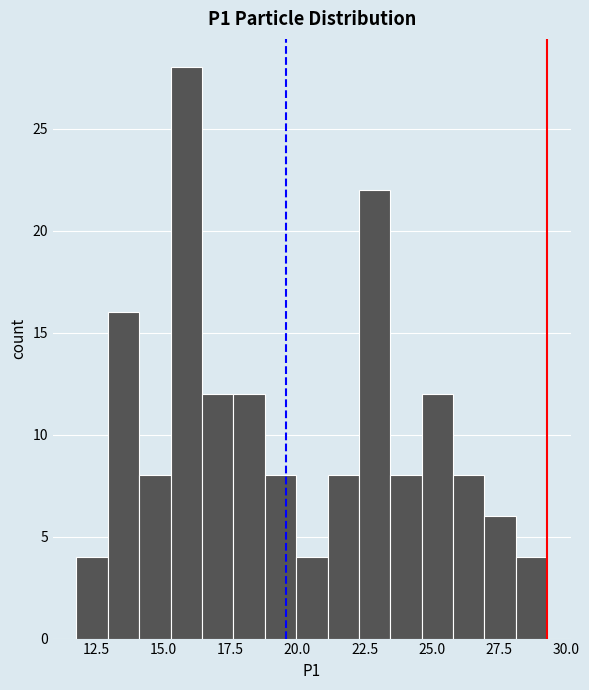

Read against the x-axis, roughly where is the centre of the tallest bar?

16.0